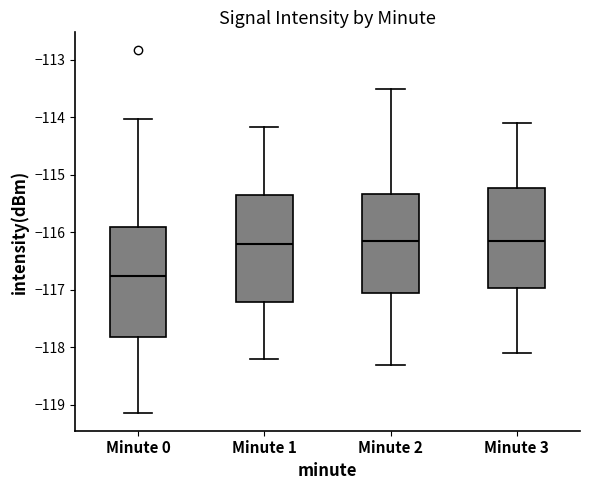

Reading left to right, transcribe this box plot: for each box, give where its median line is, the range the box spans, and where its two whiskers end, as read against the y-axis. The values are not printed on the chart, so give them approximately, as read against the axis.

Minute 0: median -116.8, box -117.8 to -115.9, whiskers -119.1 to -114.0
Minute 1: median -116.2, box -117.2 to -115.4, whiskers -118.2 to -114.2
Minute 2: median -116.1, box -117.0 to -115.3, whiskers -118.3 to -113.5
Minute 3: median -116.1, box -117.0 to -115.2, whiskers -118.1 to -114.1